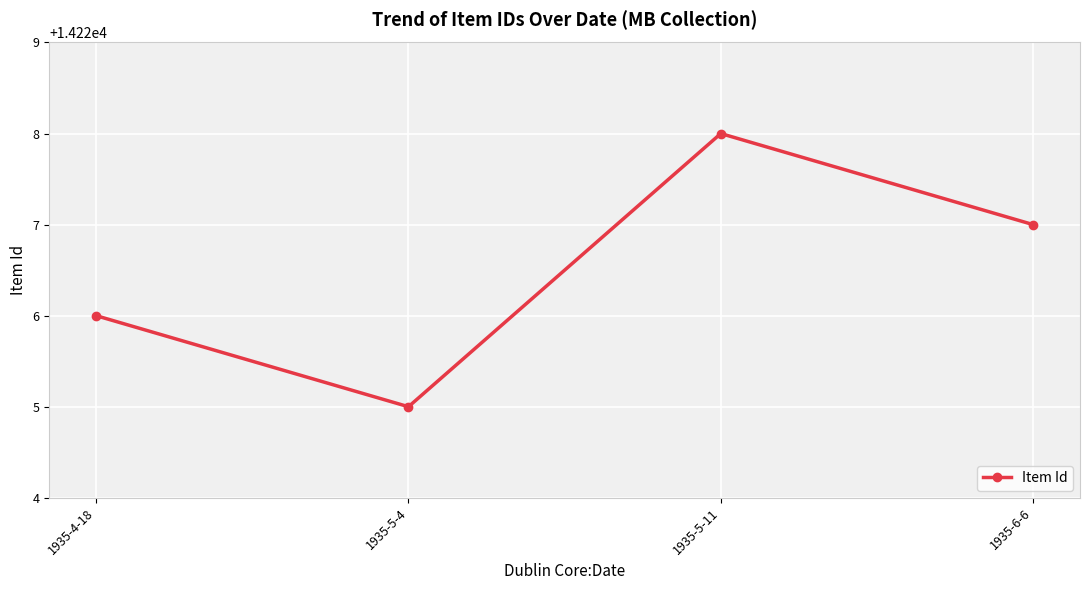

At which category does the data reach its first local peak?

1935-5-11